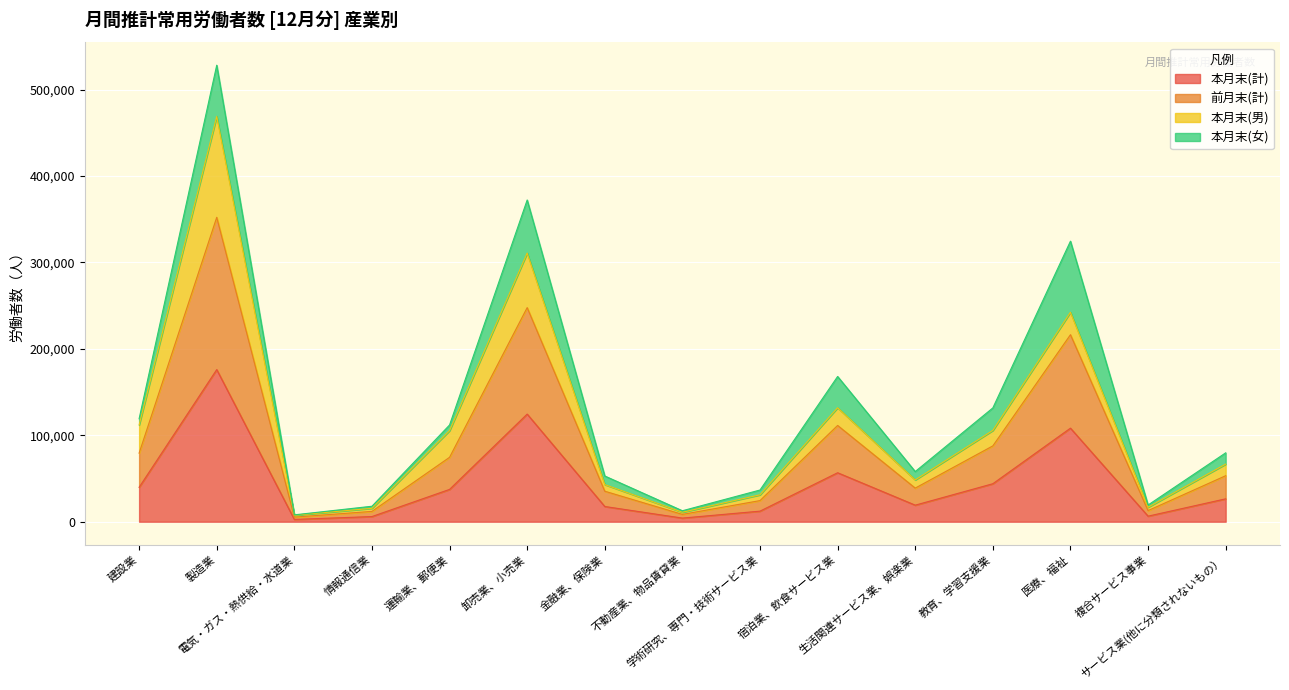

What is the highest value of the 本月末(計) series?

176010